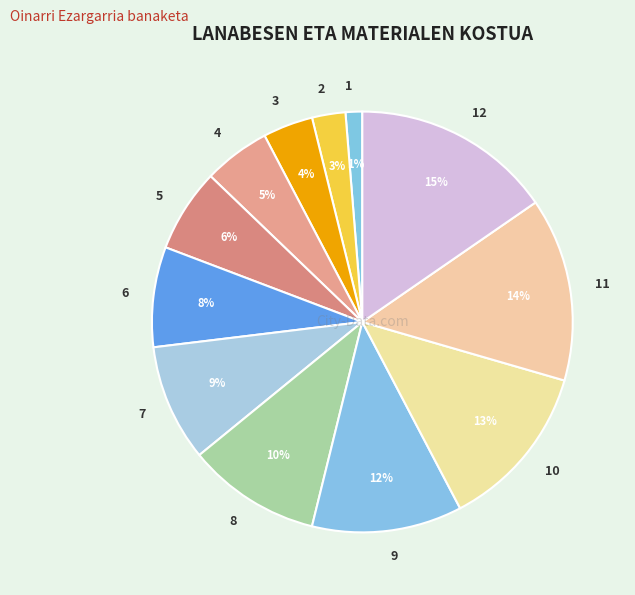

Do 3 and 2 together represent more than half of the pie?

No